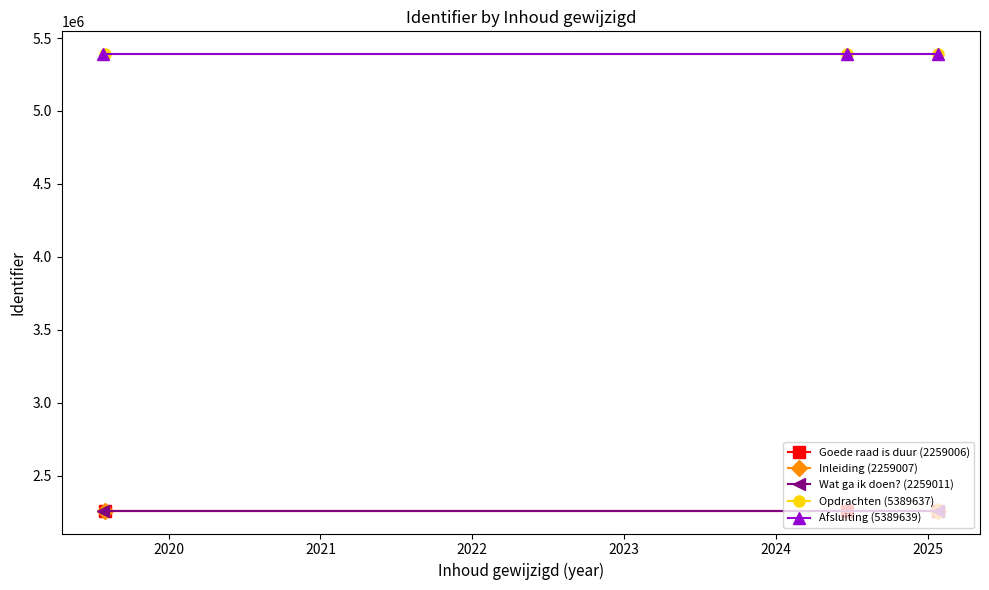

What is the average value of the Wat ga ik doen? series?

2259011